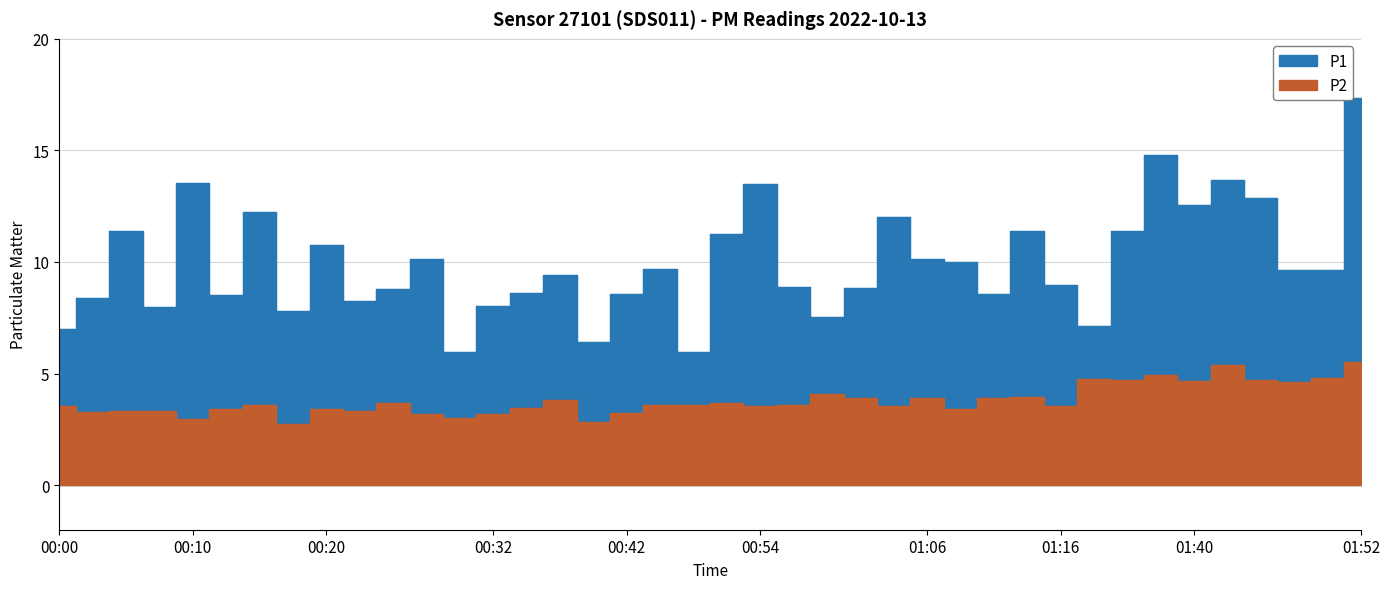

What is the average value of the P1 series?

9.9